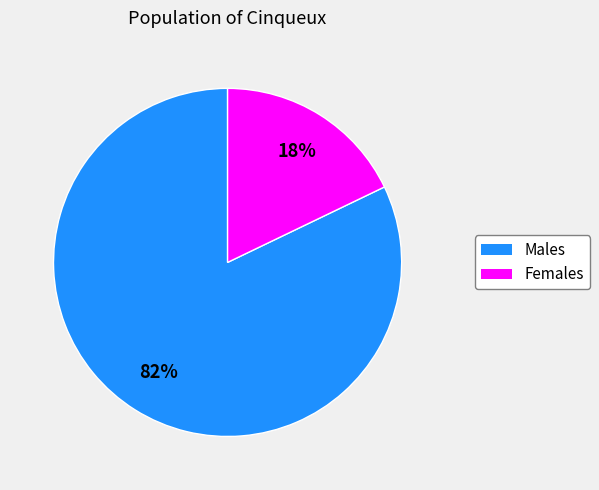

Is there a majority slice in this chart?

Yes